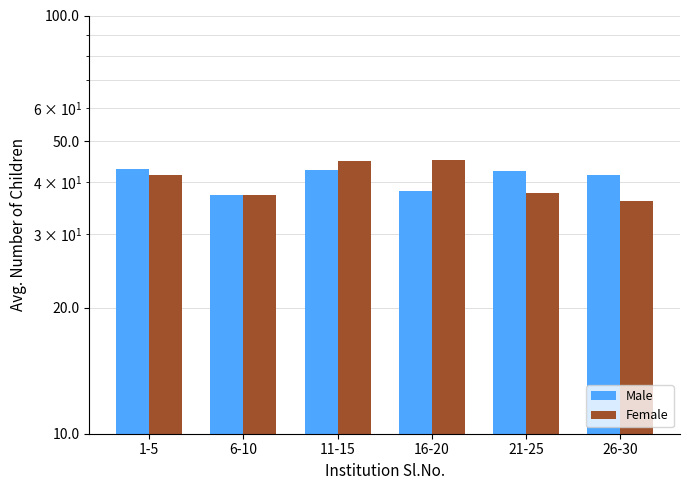

What is the minimum value shown in the chart?

36.0